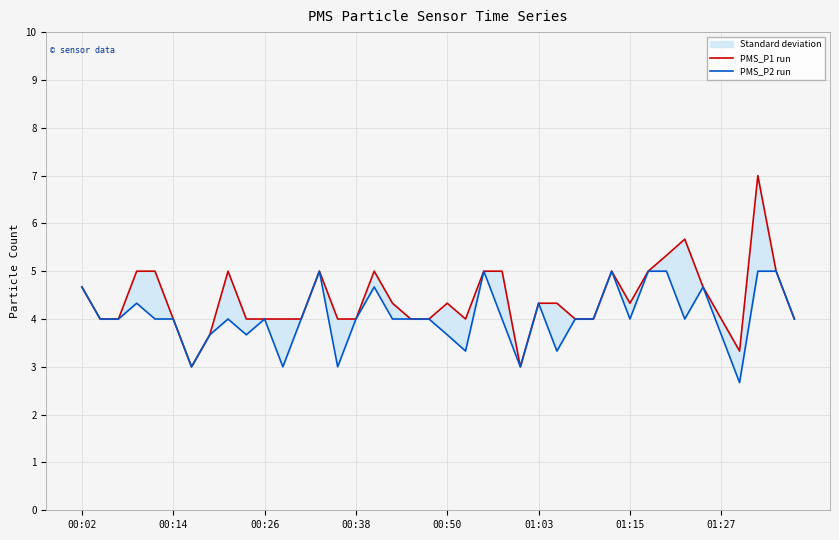

What are all the series names shown in the legend?

PMS_P1 run, PMS_P2 run